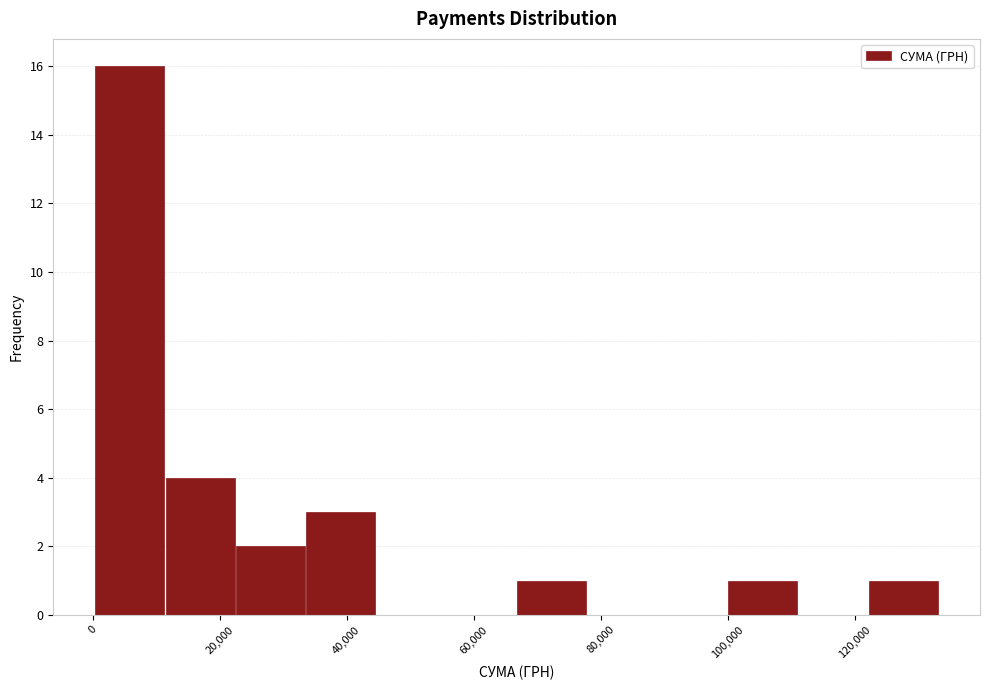

How tall is the bar that spans 22000 to 34000 on the x-axis? Neither the bar edges nor the heights are printed on the chart, so give them approximately, as read against the axes.

2